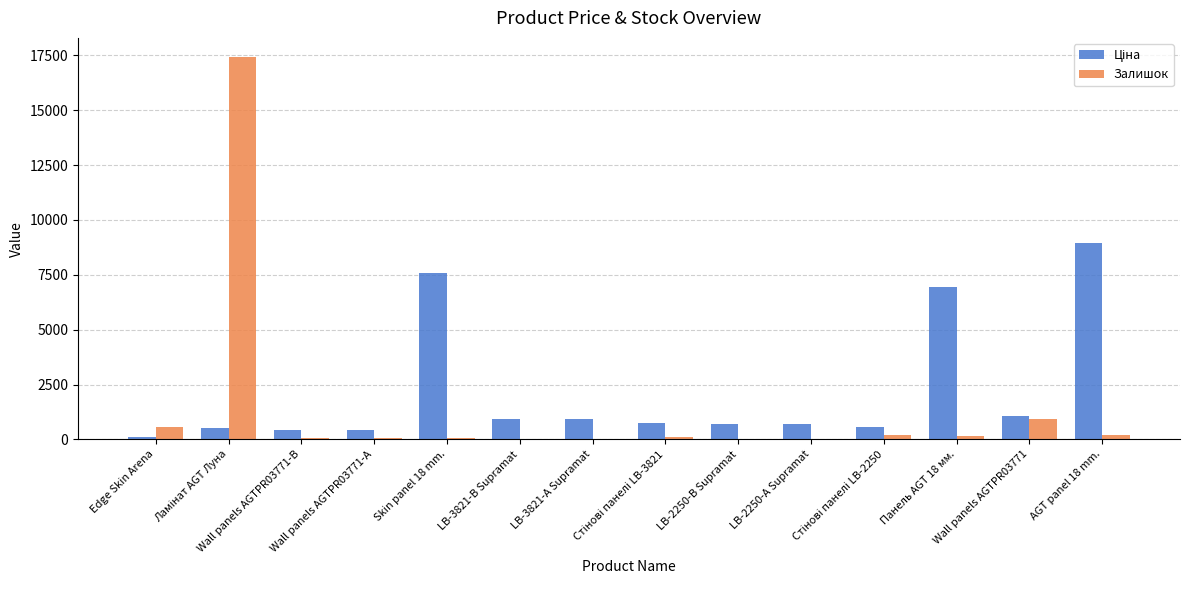

How many categories are shown in the chart?

14